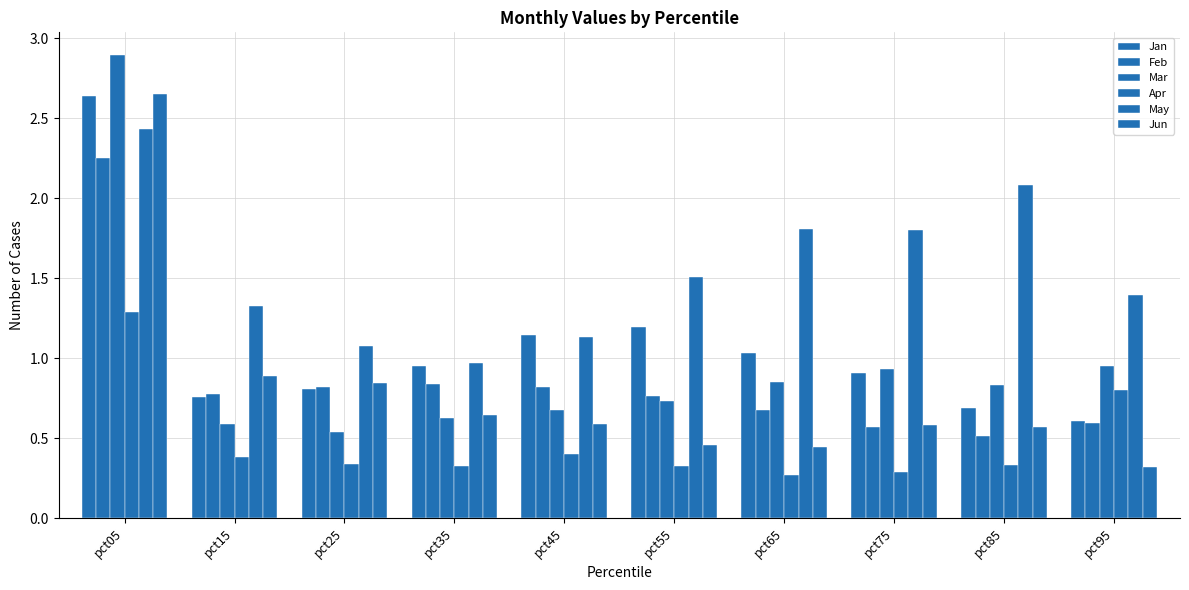

At pct55, list the series in order from smallest to largest.

Apr, Jun, Mar, Feb, Jan, May